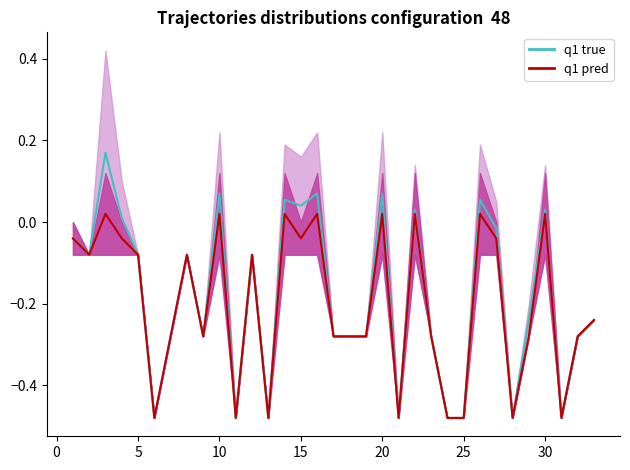

What is the difference between the second highest and second lowest values in the q1 pred series?

0.5